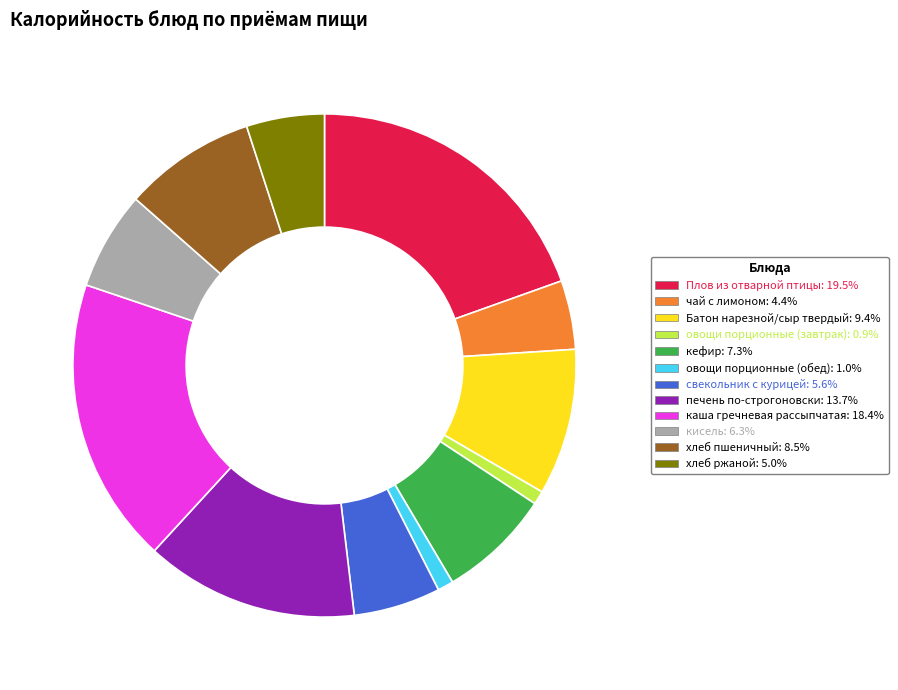

How many slices are in this pie chart?

12